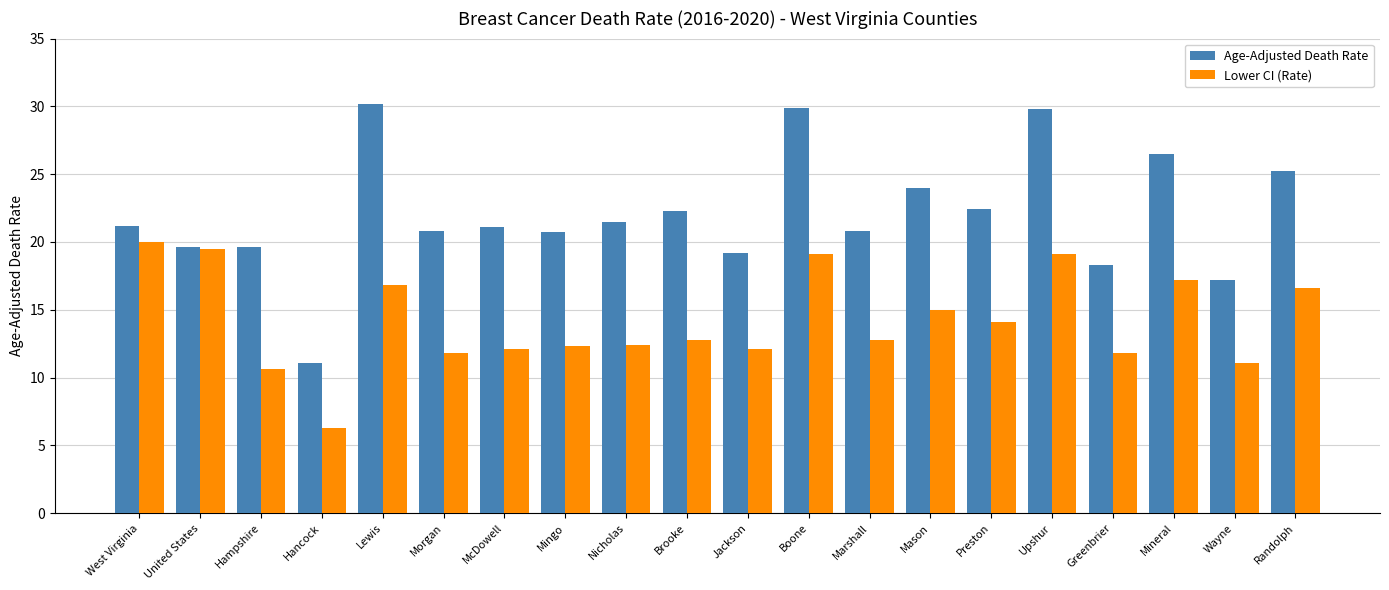

Is the value of Lower CI (Rate) at Mingo greater than the value of Age-Adjusted Death Rate at Upshur?

No